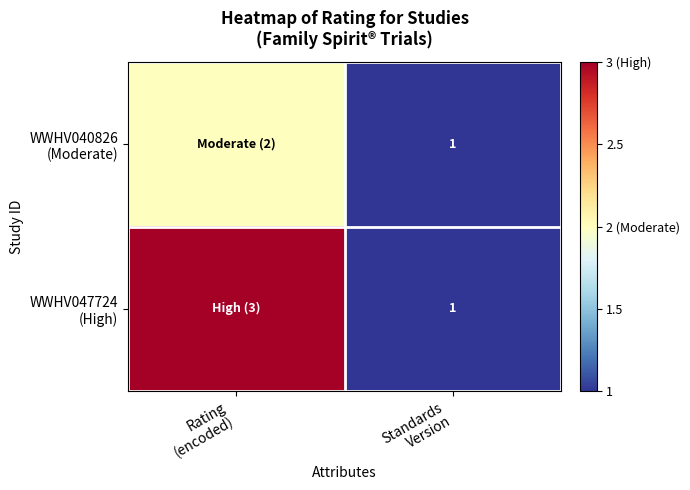

Read the WWHV047724 (High) value at Rating (encoded).

3